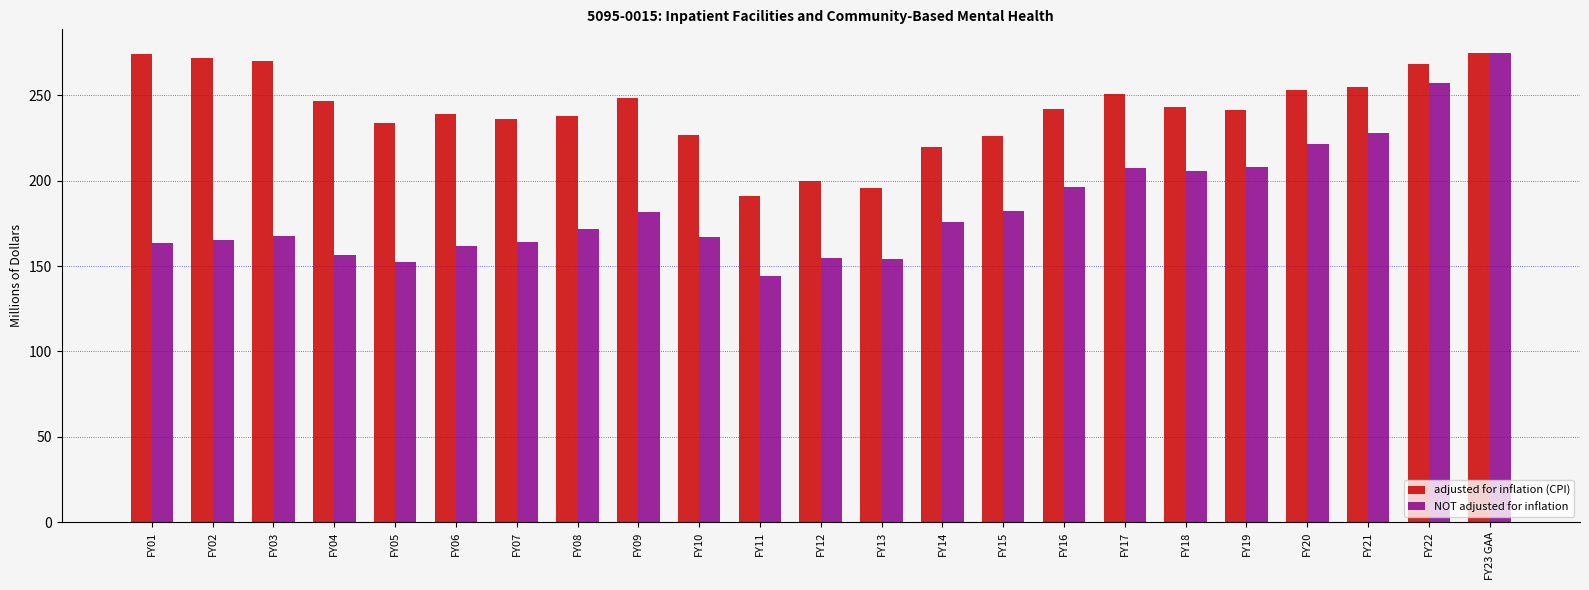

Does the chart contain any negative values?

No